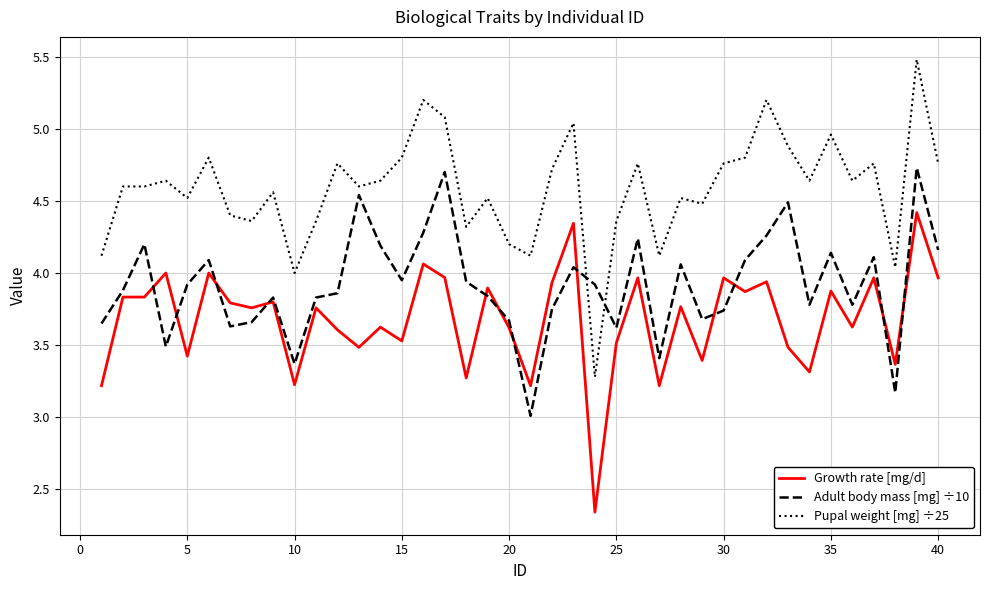

What is the maximum value shown in the chart?

5.5